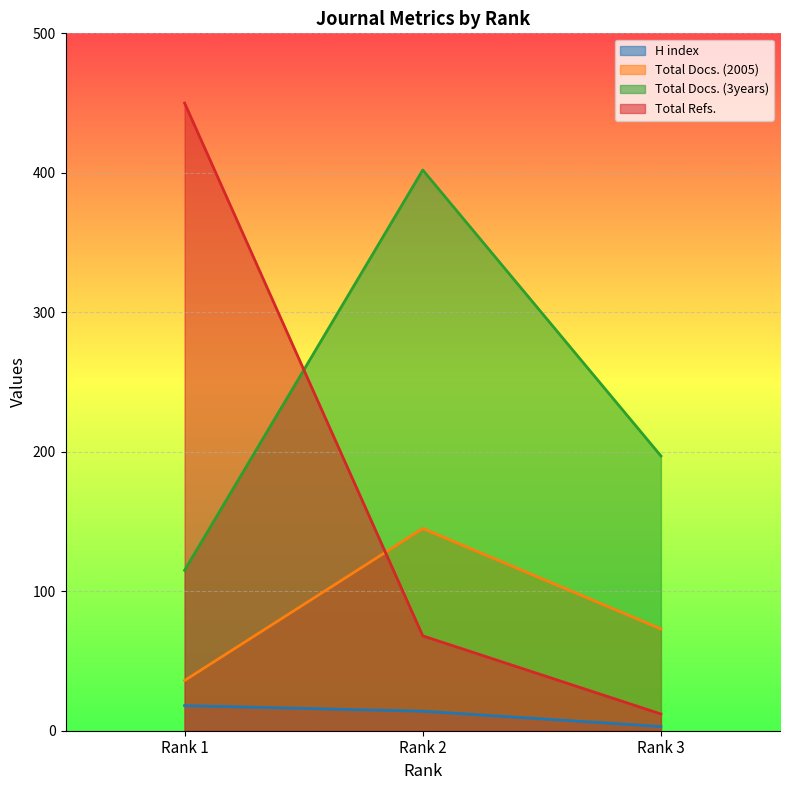

List the labels in order of Total Docs. (3years) value, smallest first.

Rank 1, Rank 3, Rank 2